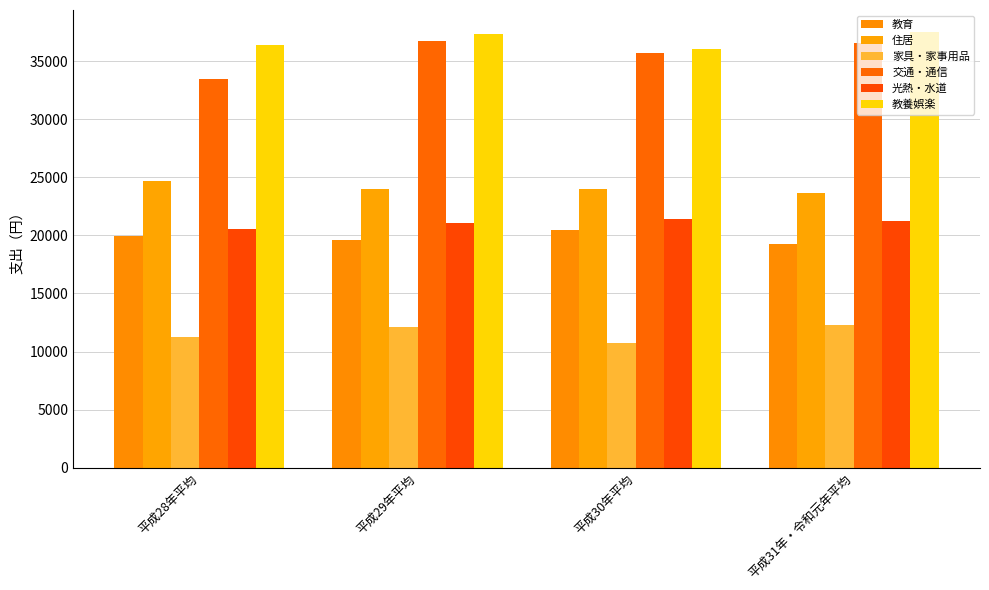

What is the value of the 光熱・水道 bar at the 4th from the left?

21274